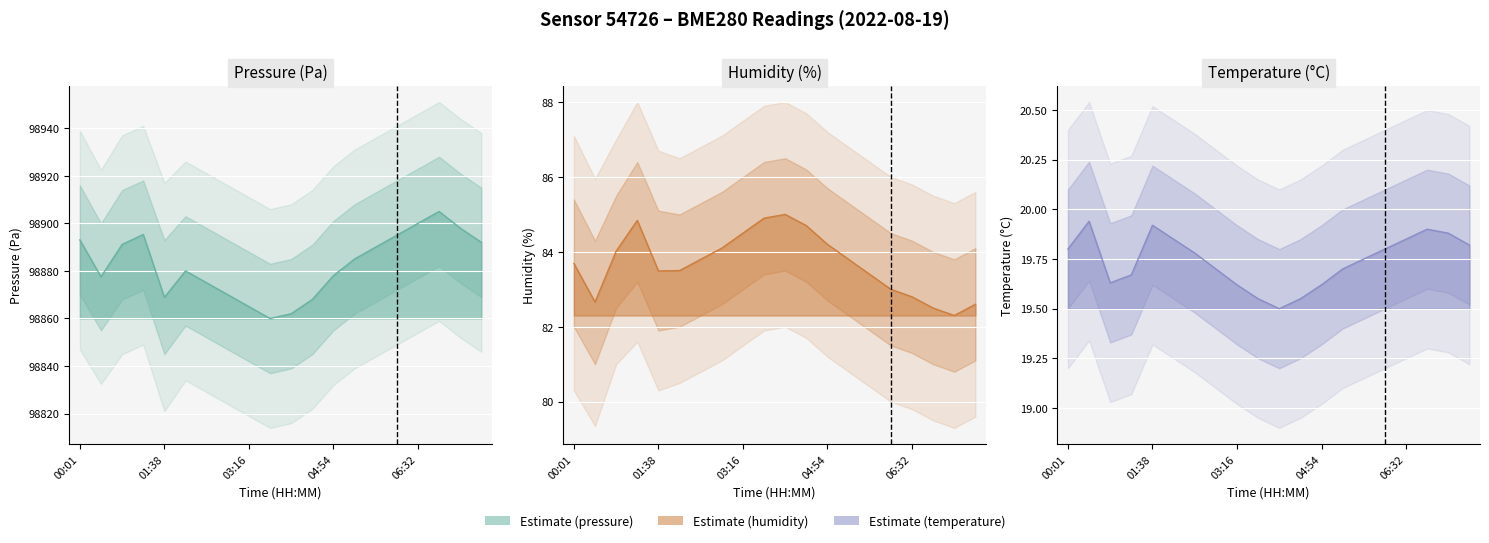

At which category does pressure reach its first local peak?

01:14